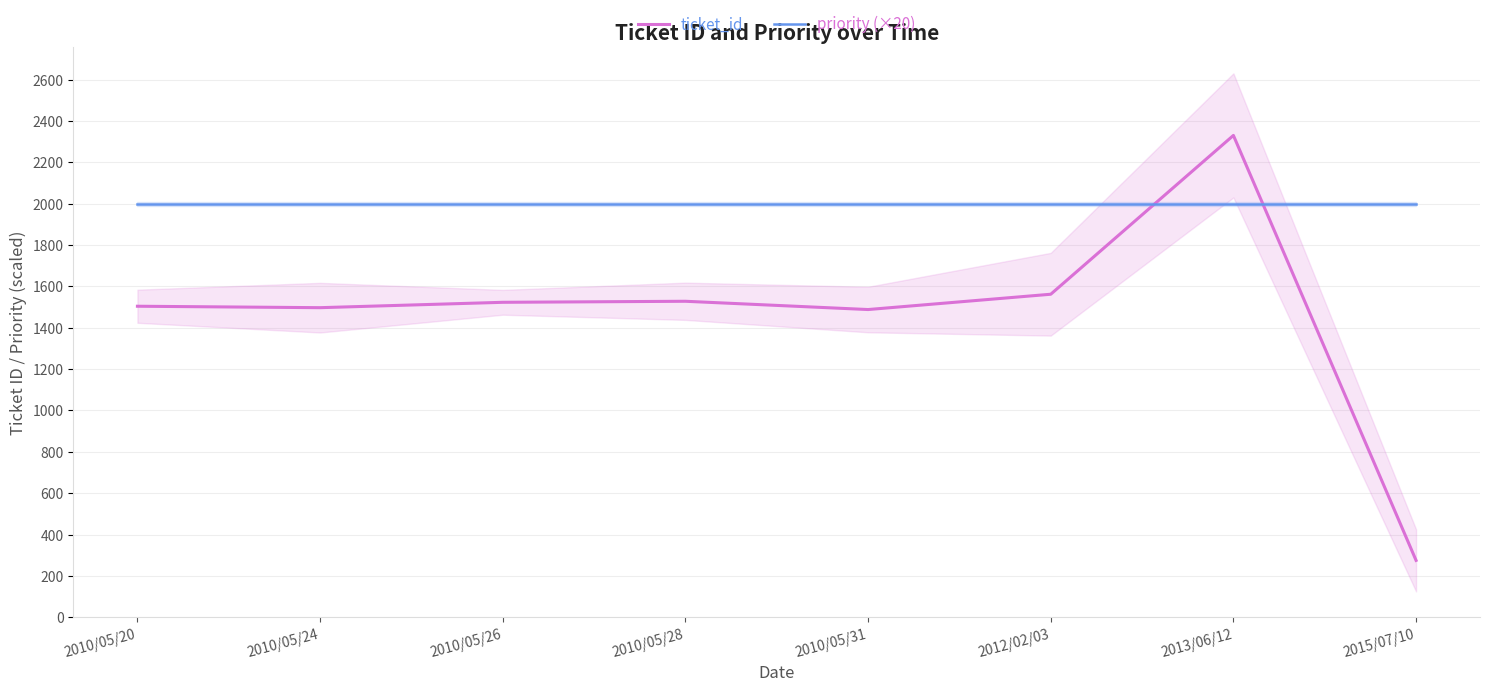

Which series has the widest spread of values?

ticket_id